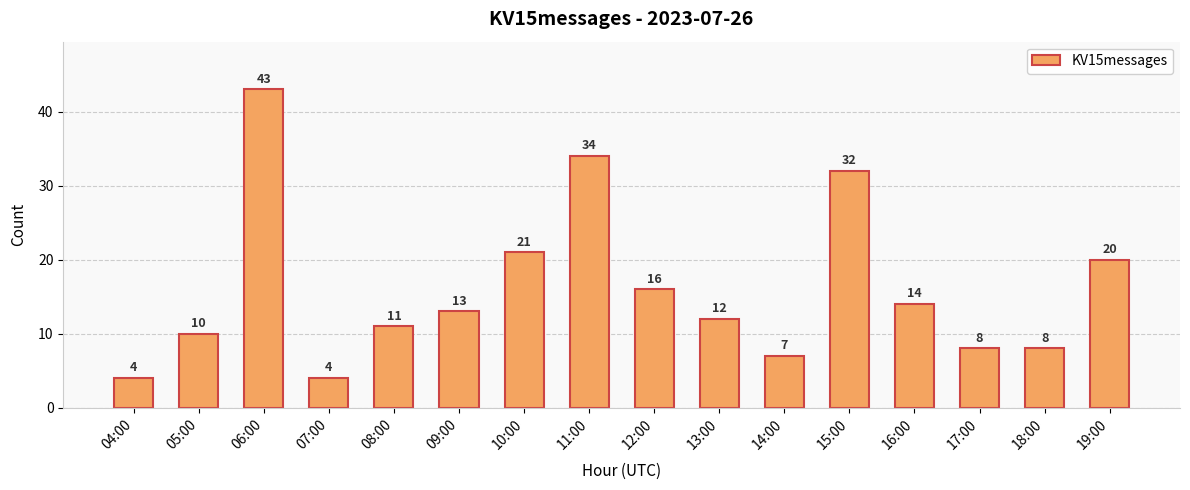

Are the bars grouped side by side (vs. stacked)?

No